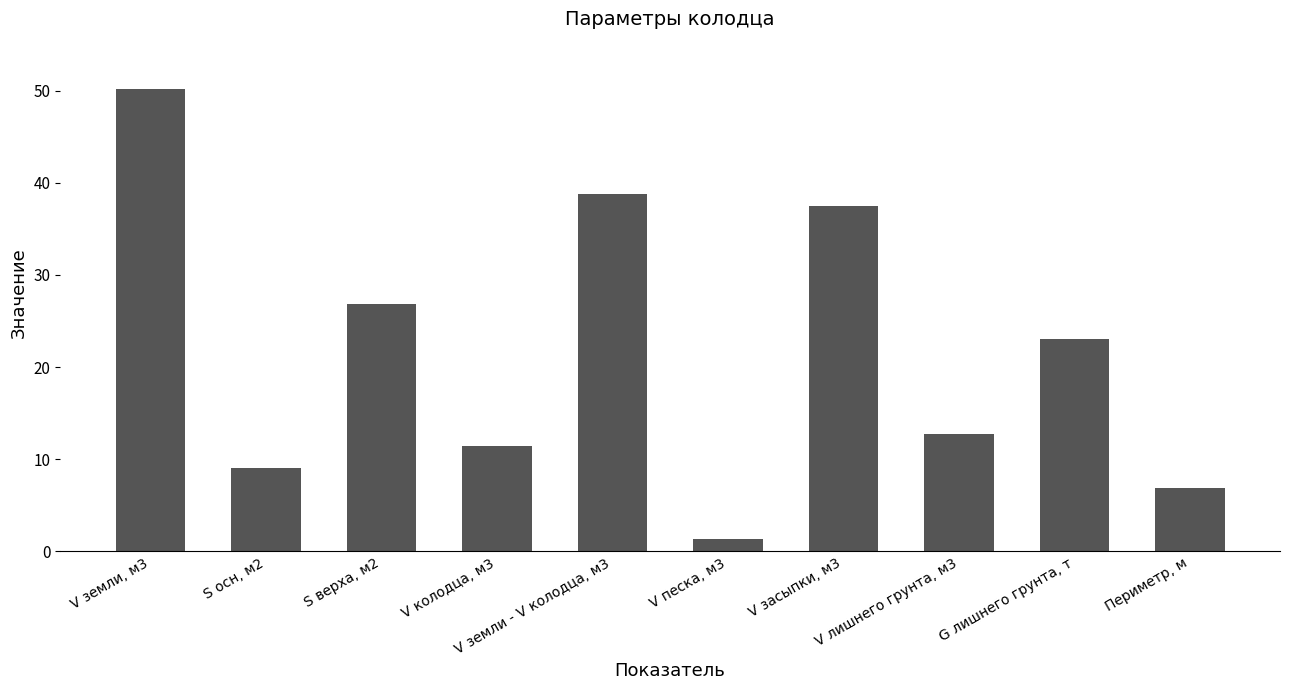

List the labels in order of value, largest first.

V земли, м3, V земли - V колодца, м3, V засыпки, м3, S верха, м2, G лишнего грунта, т, V лишнего грунта, м3, V колодца, м3, S осн, м2, Периметр, м, V песка, м3